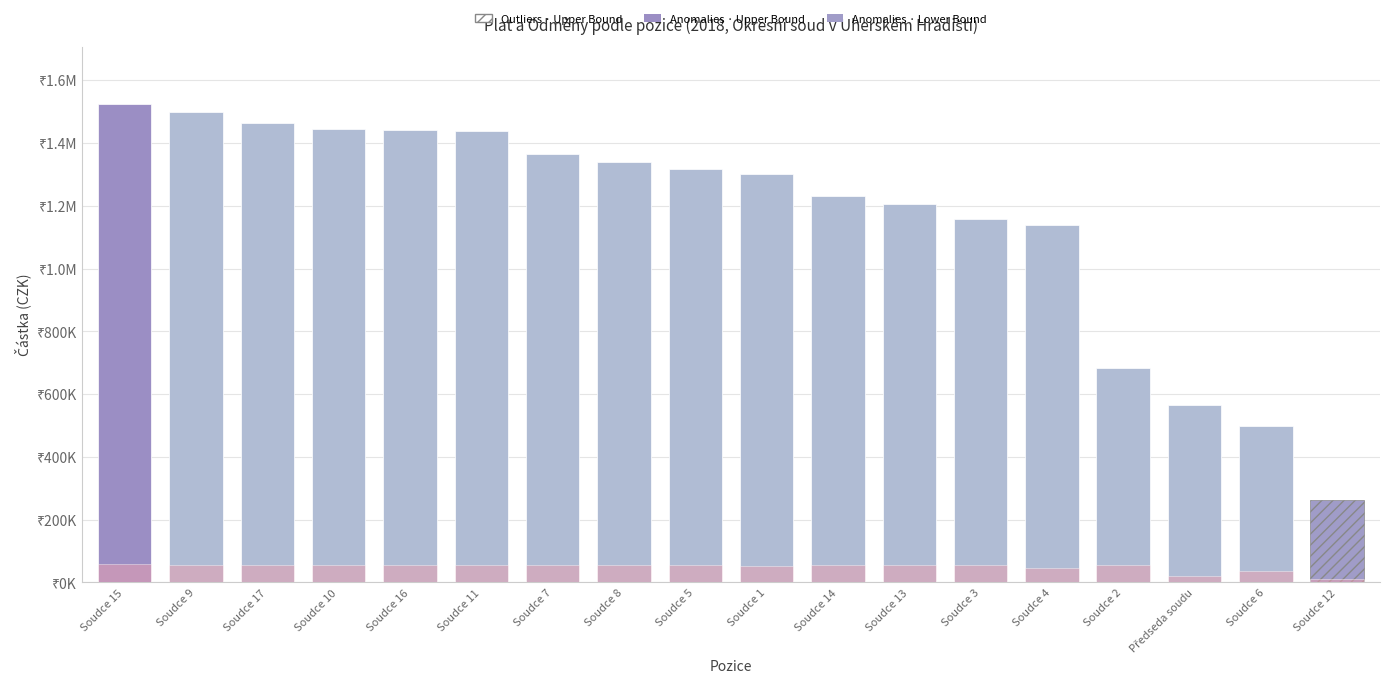

Where does the data first go above 56400?

Soudce 15